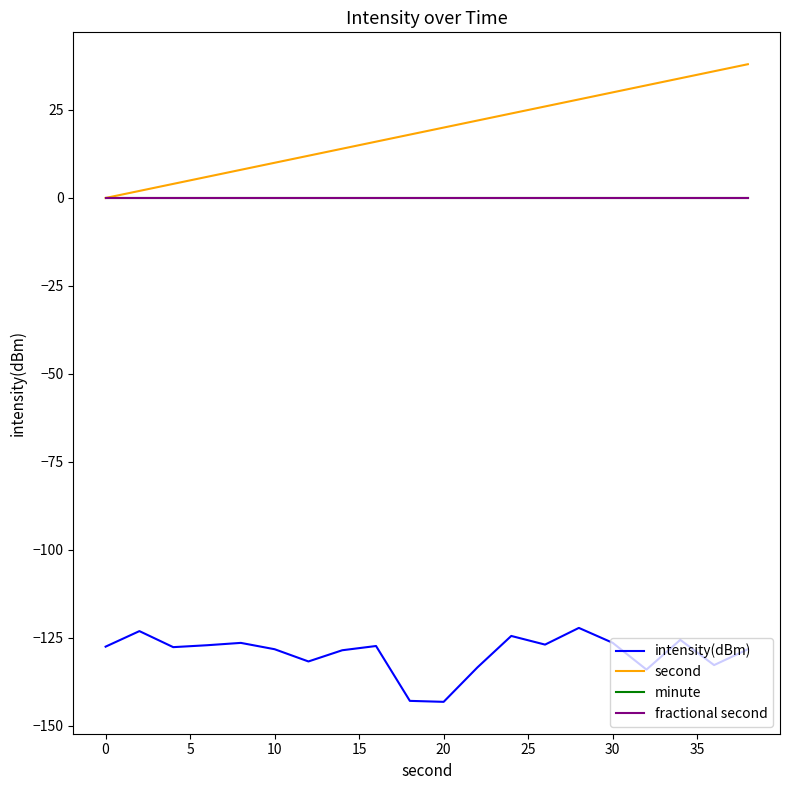

True or false: intensity(dBm) has more than 2 interior local peaks.

True